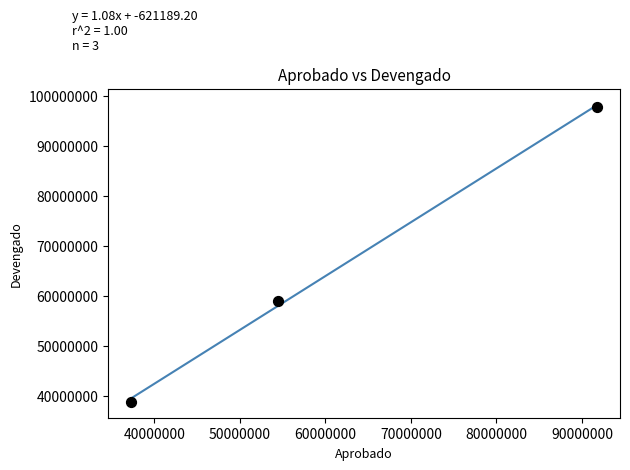

What is the average X value?

61158130.7